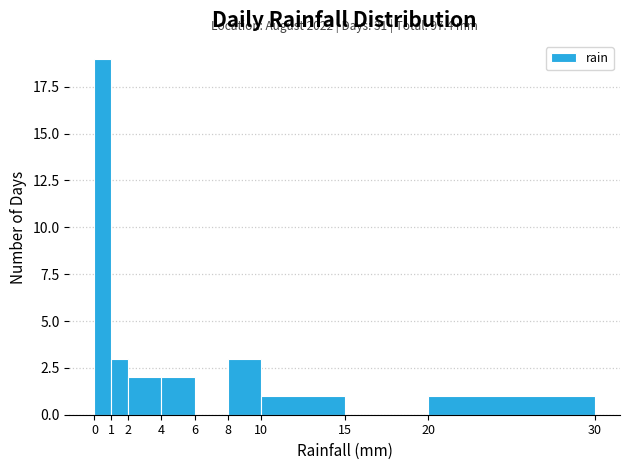

Which range on the x-axis has the tallest bar?

0 to 1